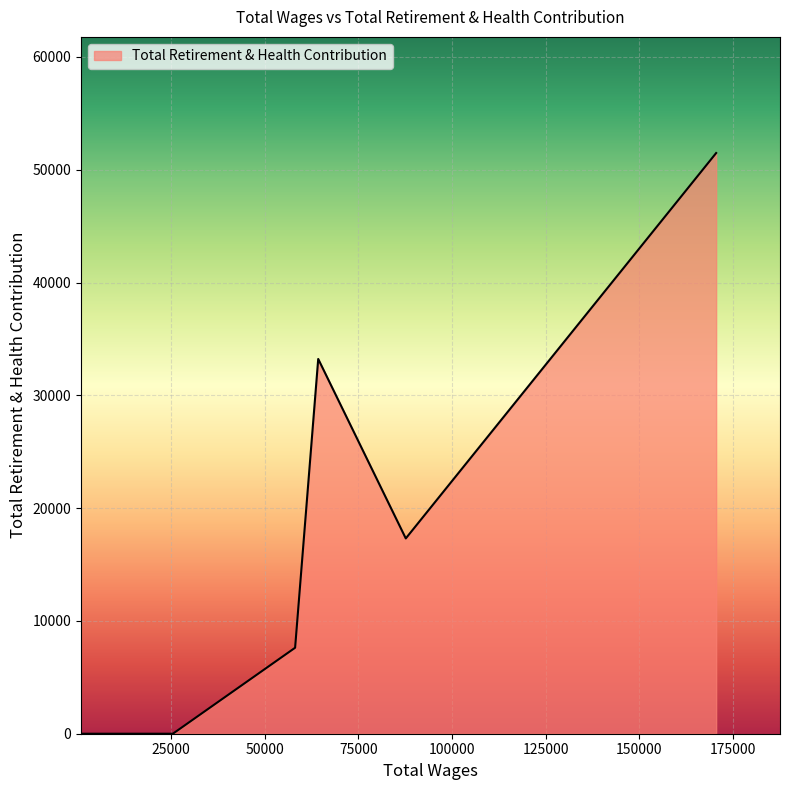

How many points are higher than both their immediate neighbors (excluding endpoints)?

1